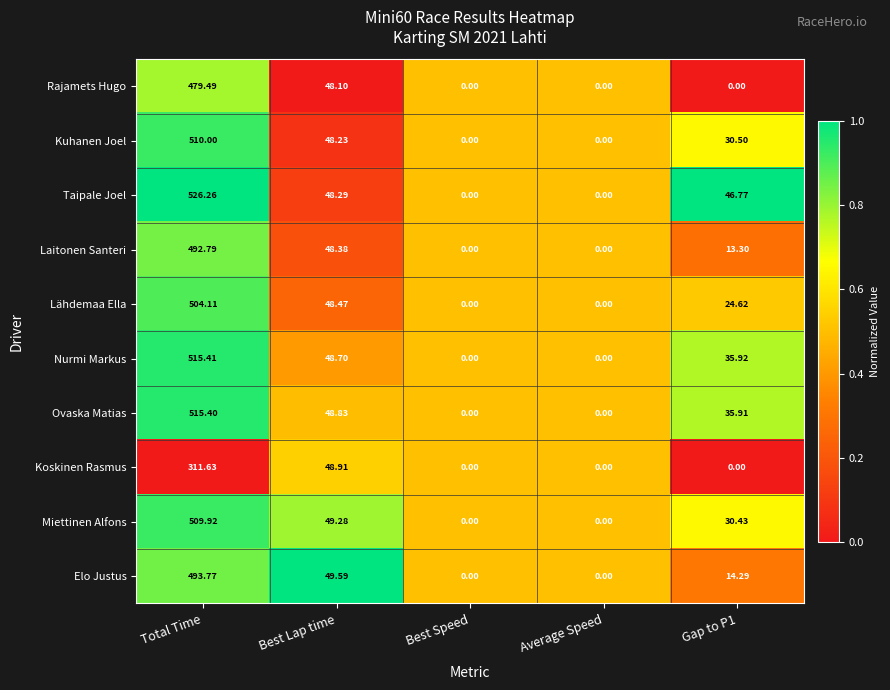

Which series changed the most between Best Lap time and Average Speed?

Elo Justus